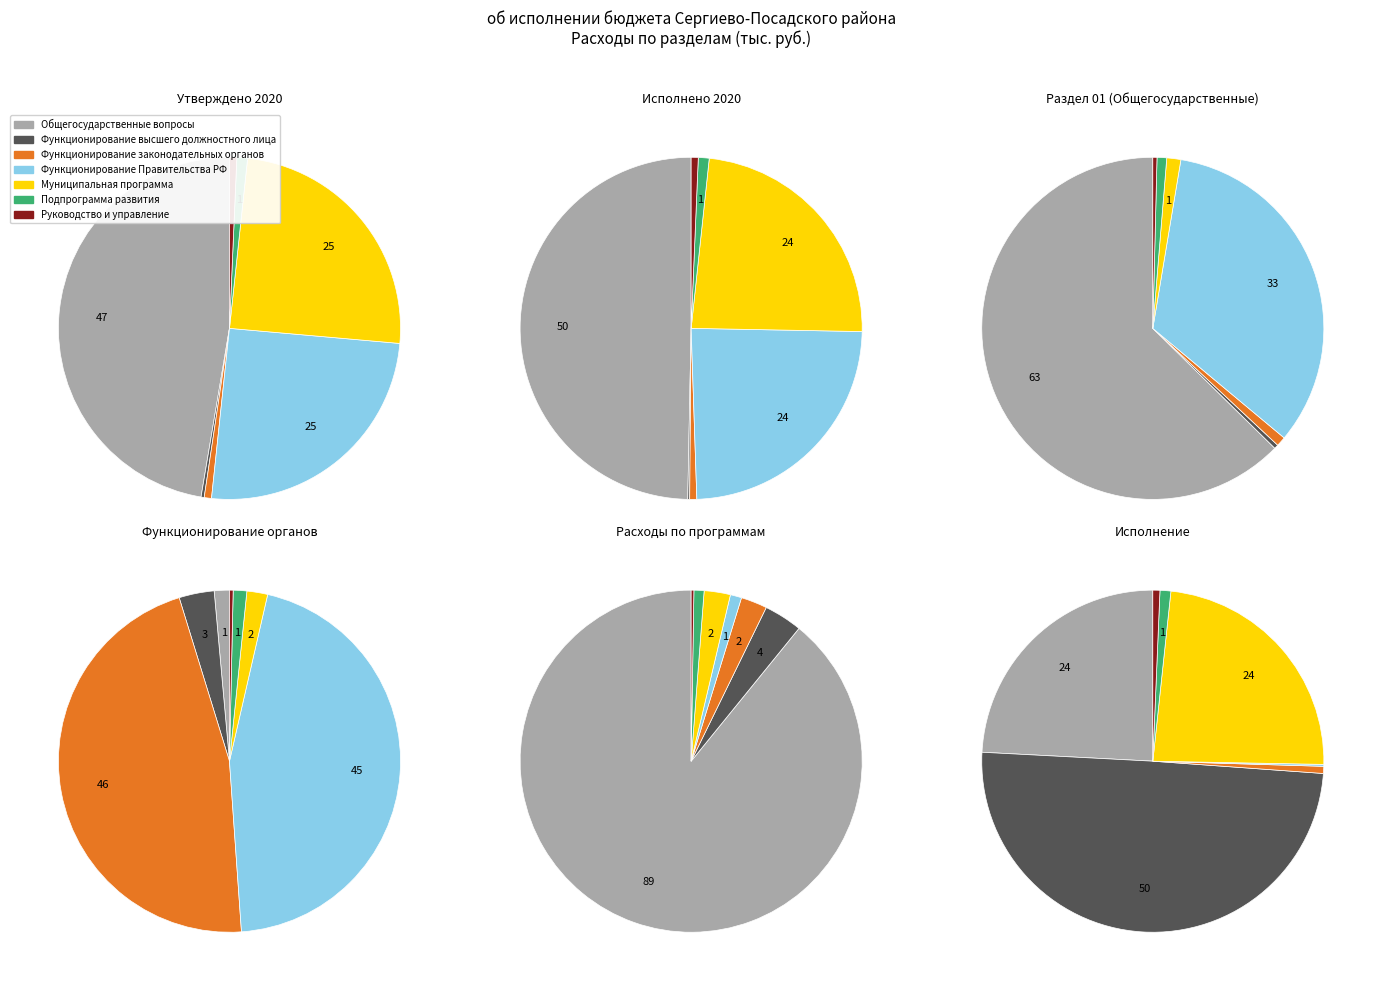

The Функционирование законодательных (представительных) slice represents 11% of the pie. True or false?

False